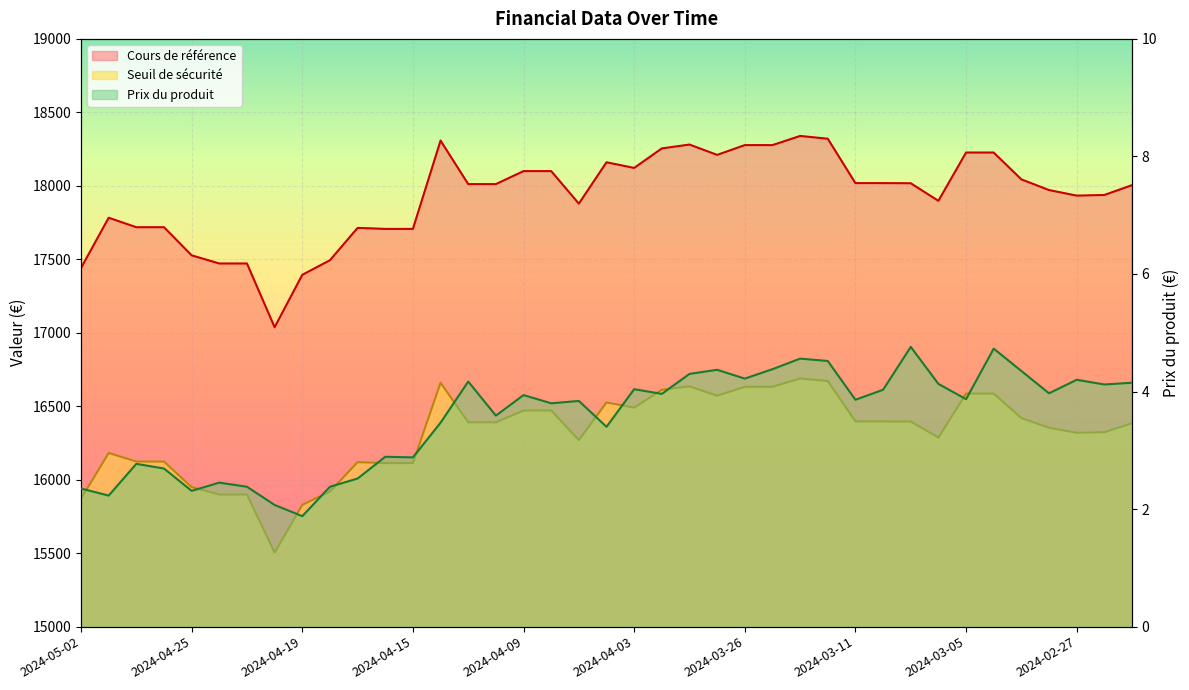

At which label does Seuil de sécurité reach its minimum?

2024-04-22